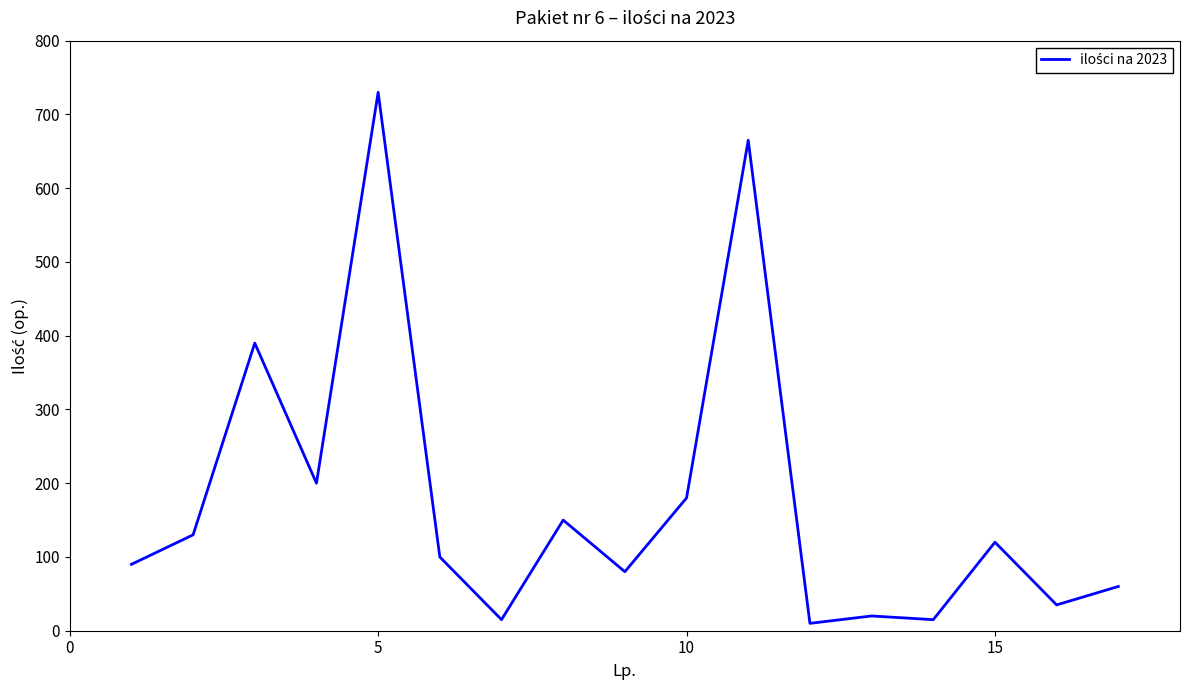

What is the greatest value displayed?

730